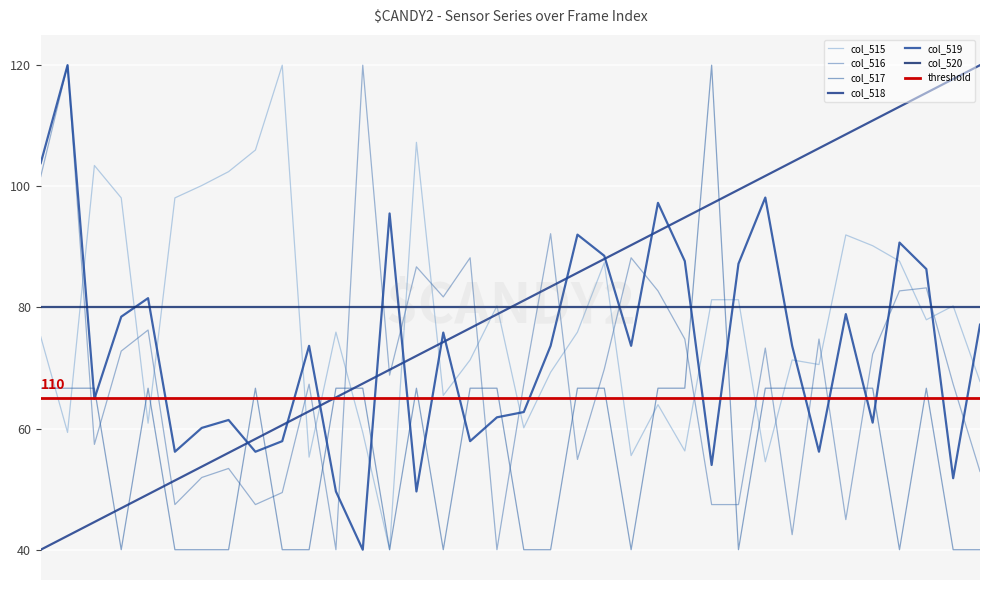

At which label is col_515 closest to 80?

65100